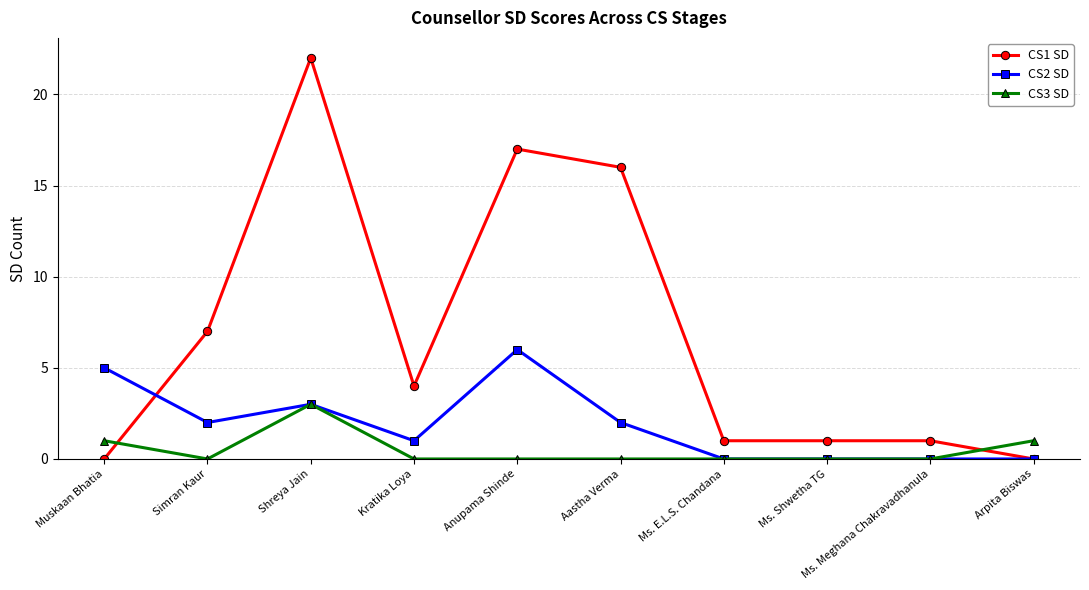

At Muskaan Bhatia, list the series in order from smallest to largest.

CS1 SD, CS3 SD, CS2 SD